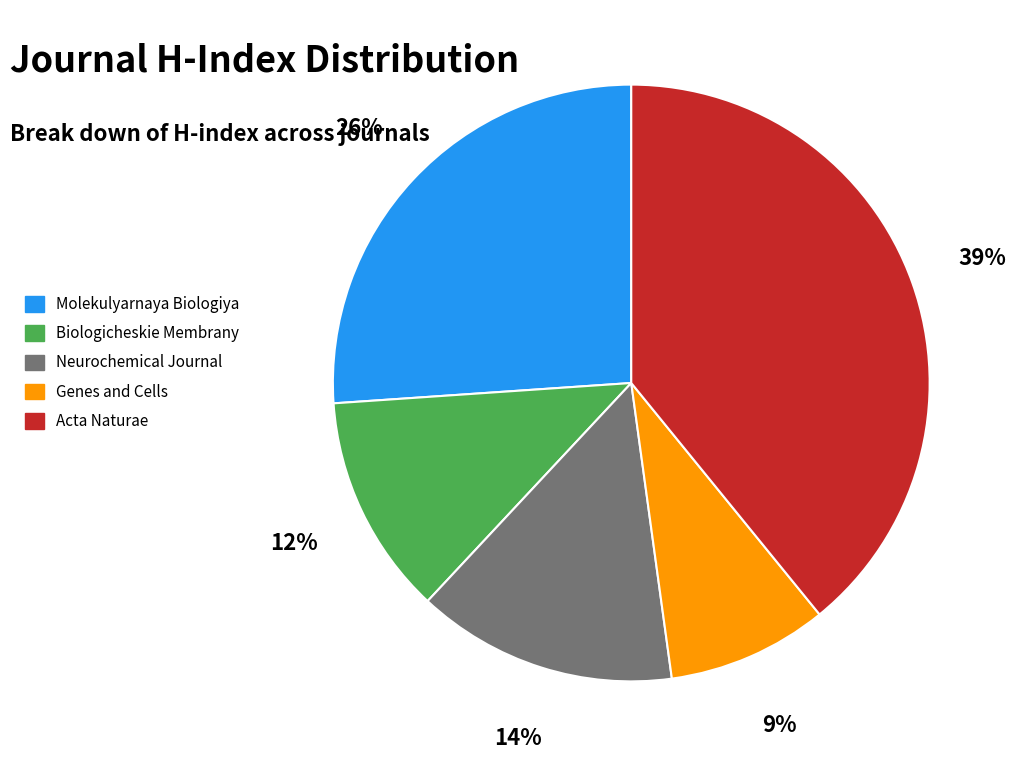

How many segments does this pie chart have?

5